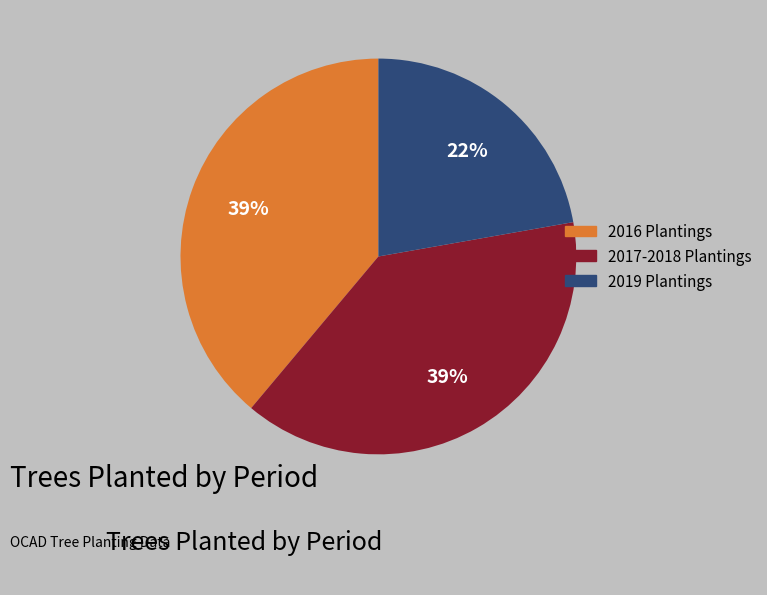

What is the smallest slice in the pie chart?

2019 Plantings